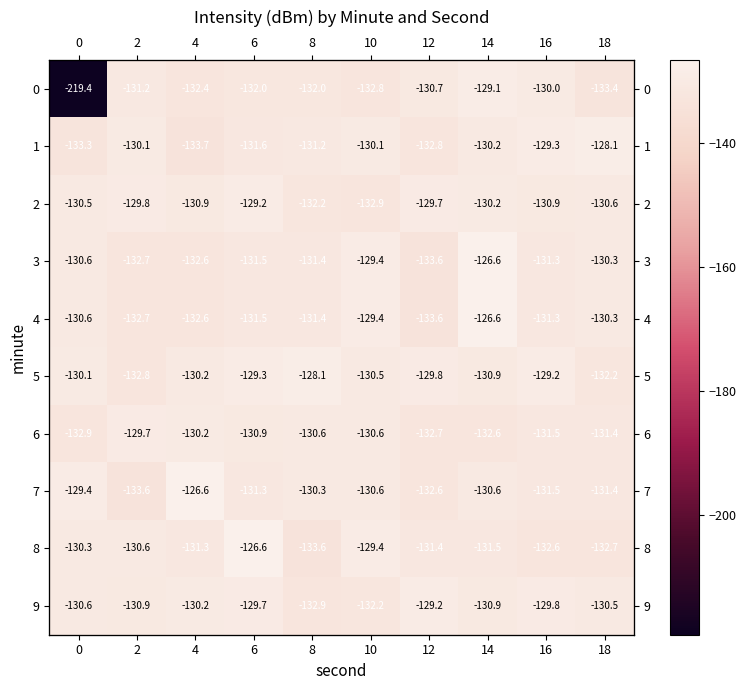

At which label does 6 reach its peak?

2